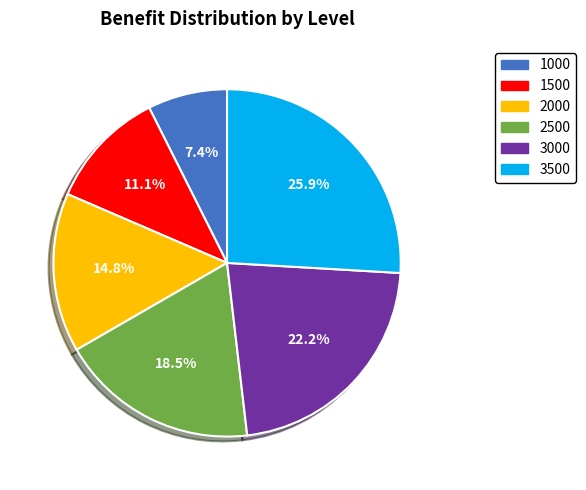

What is the largest slice in the pie chart?

3500